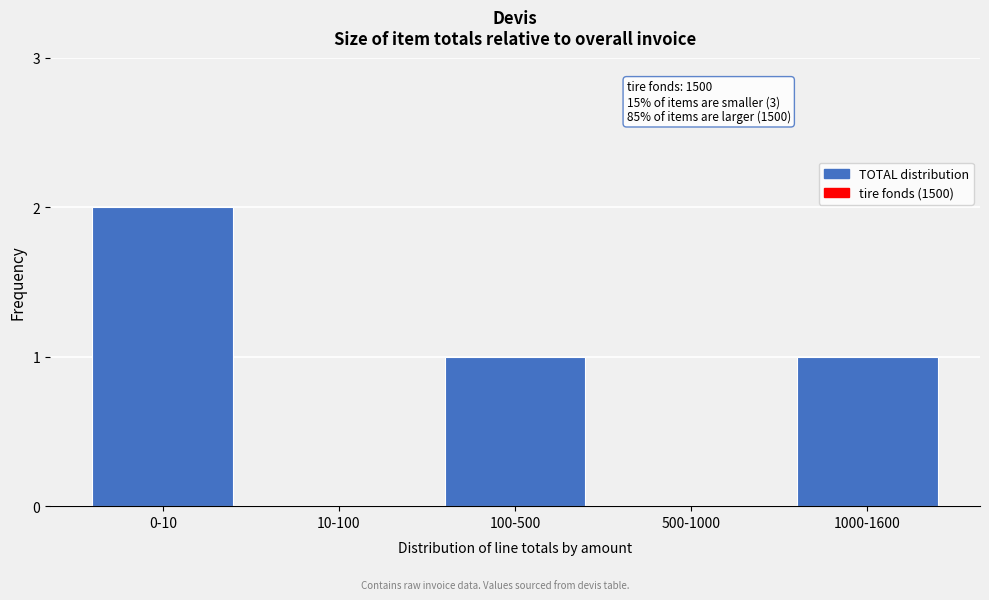

Reading right to left, what are all the values shown in this chart?

1000-1600=1	500-1000=0	100-500=1	10-100=0	0-10=2